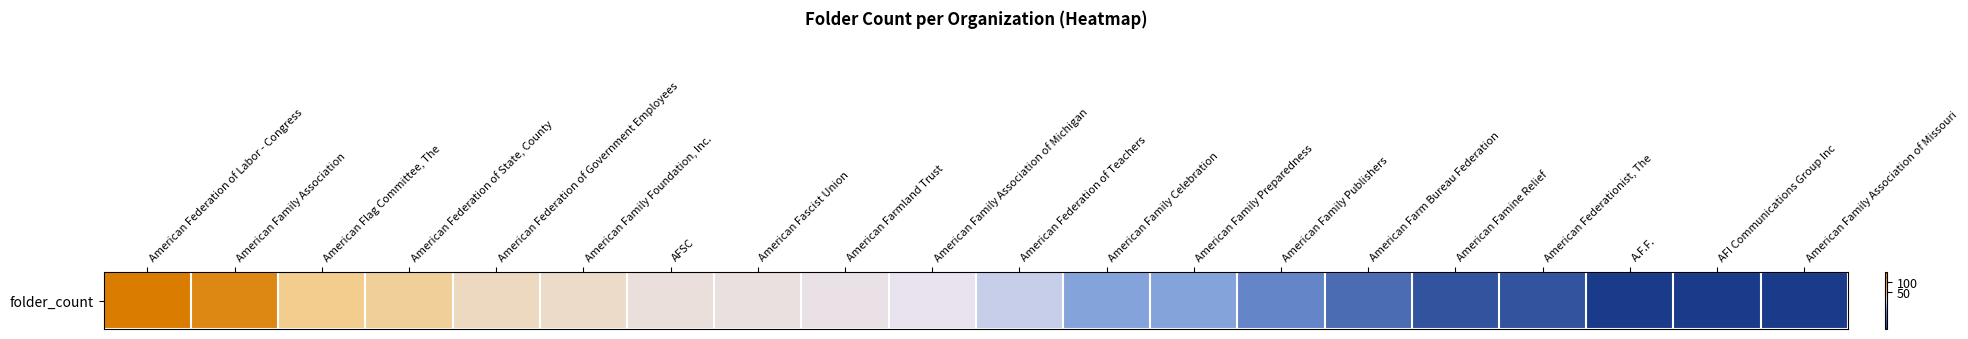

What is the smallest value displayed?

1